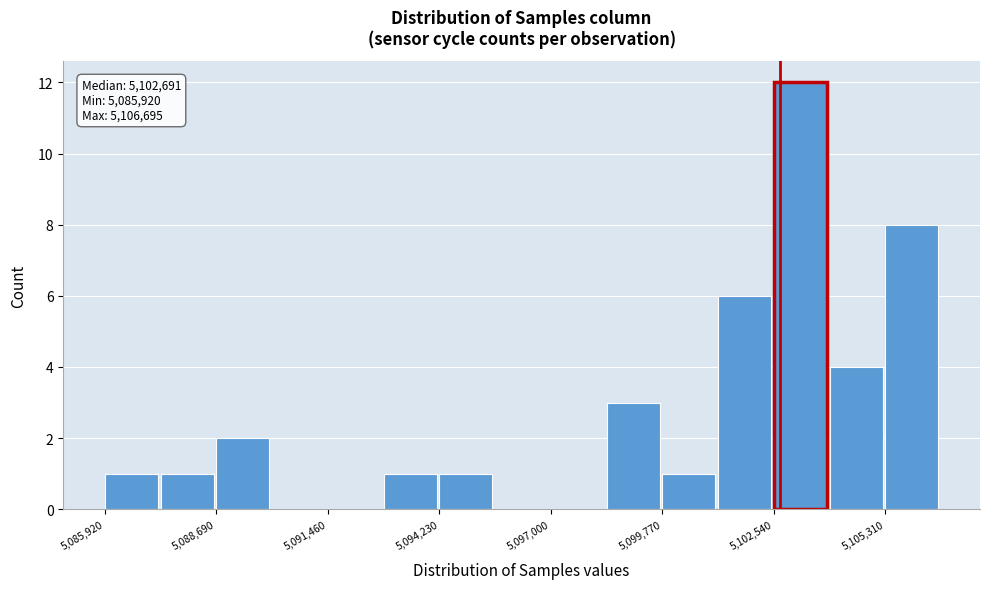

Around what value on the x-axis is the tallest bar? Give the approximate position of its centre, as read against the axis.

5103000